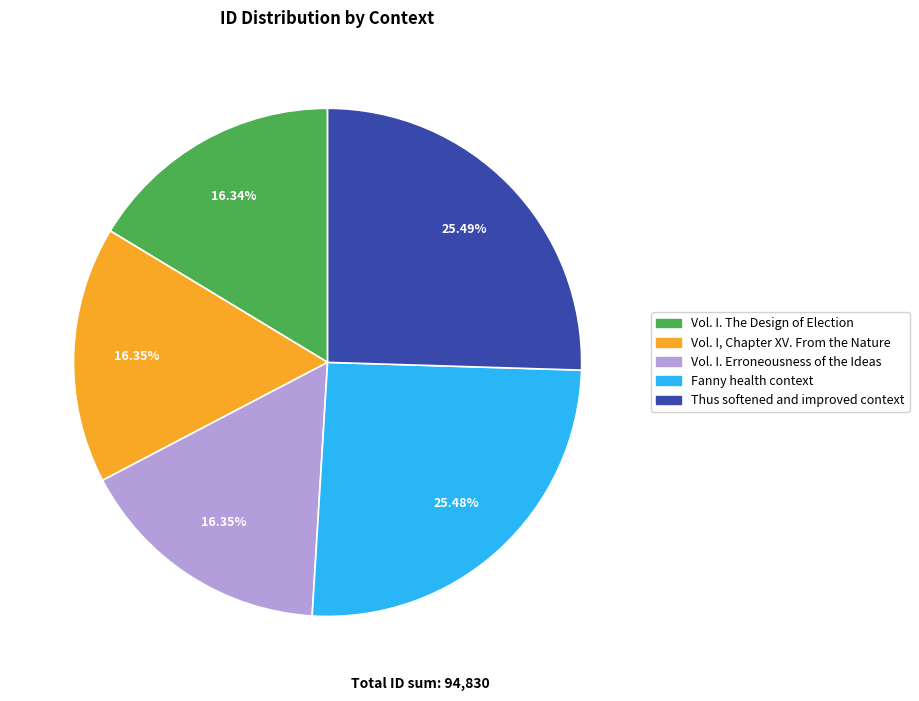

What portion of the pie excludes Thus softened and improved context?

74.5%